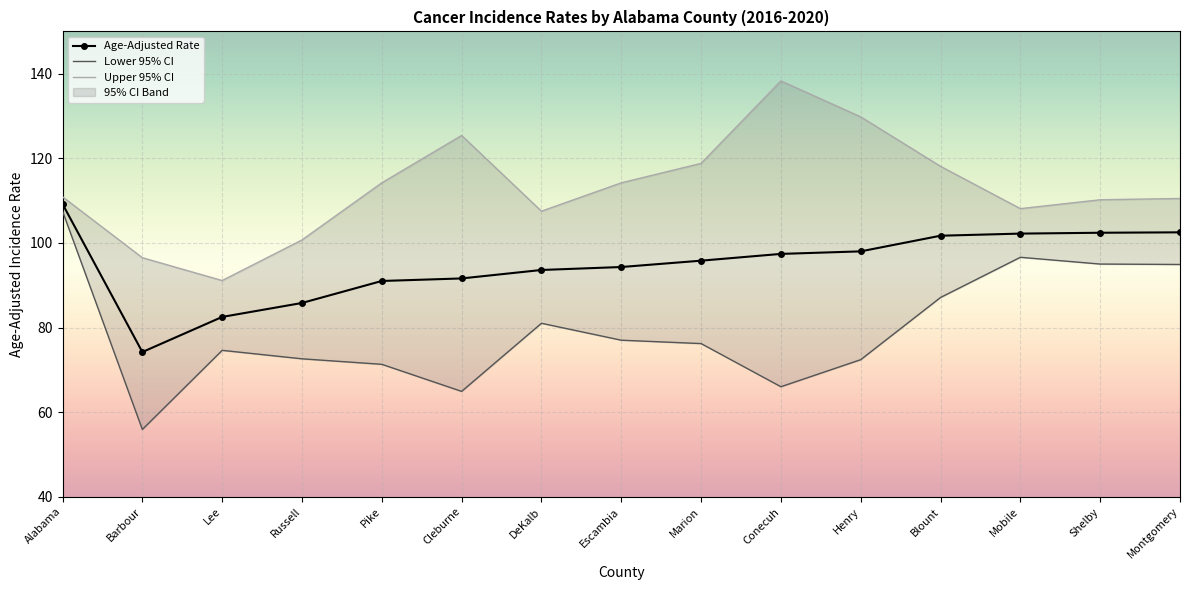

The Lower 95% CI series shows 77.0 at Escambia. True or false?

True